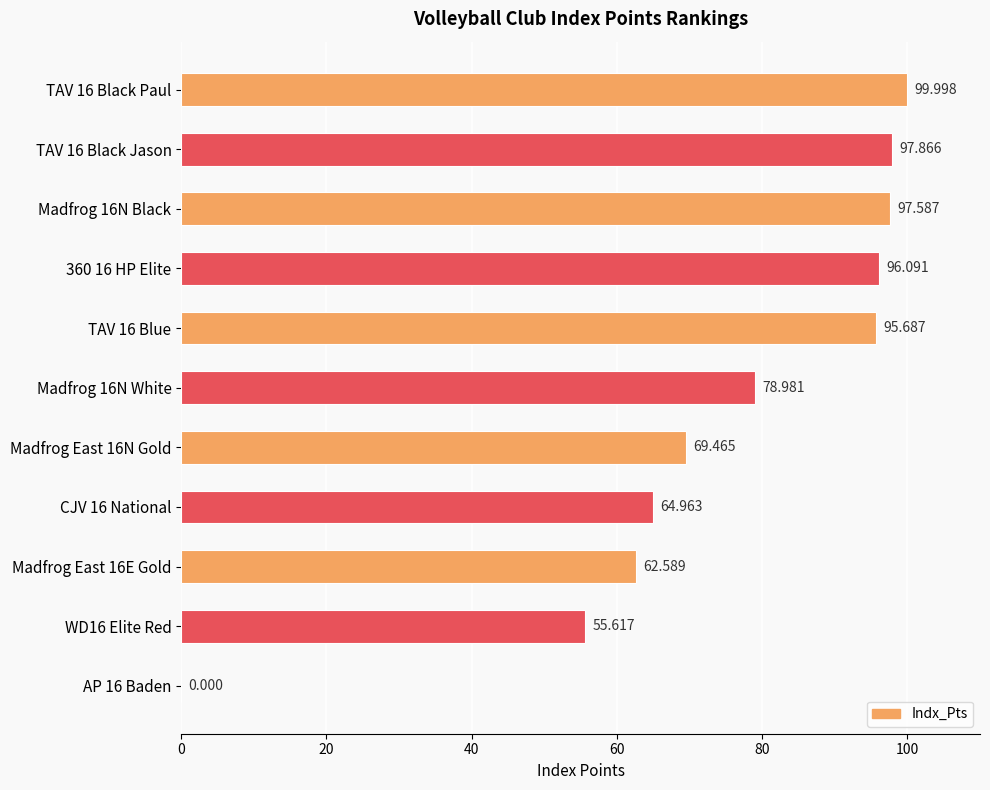

How many positive values are there?

10